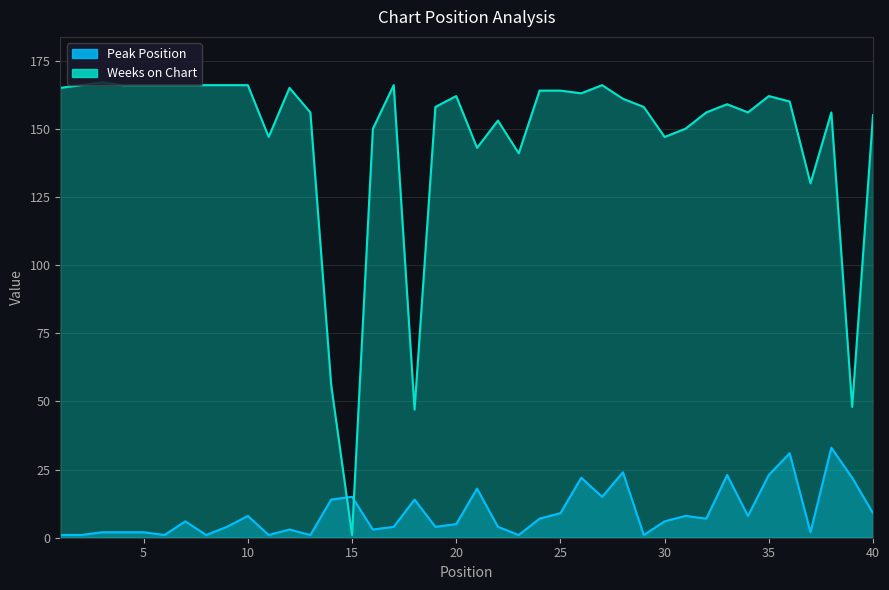

True or false: Peak Position has a value of 2 at 4.

True